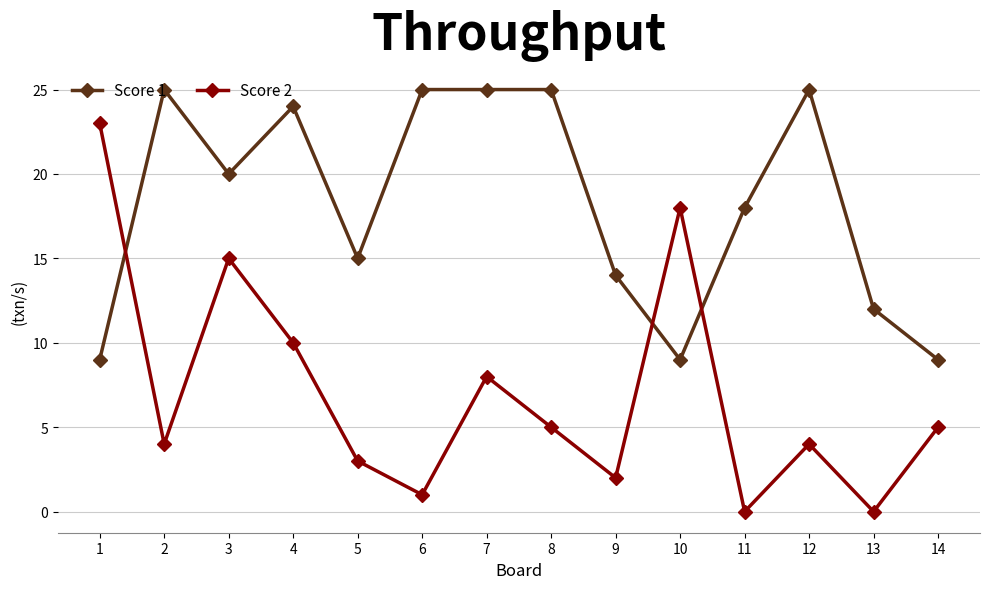

Rank the series at 11 from highest to lowest value.

Score 1, Score 2